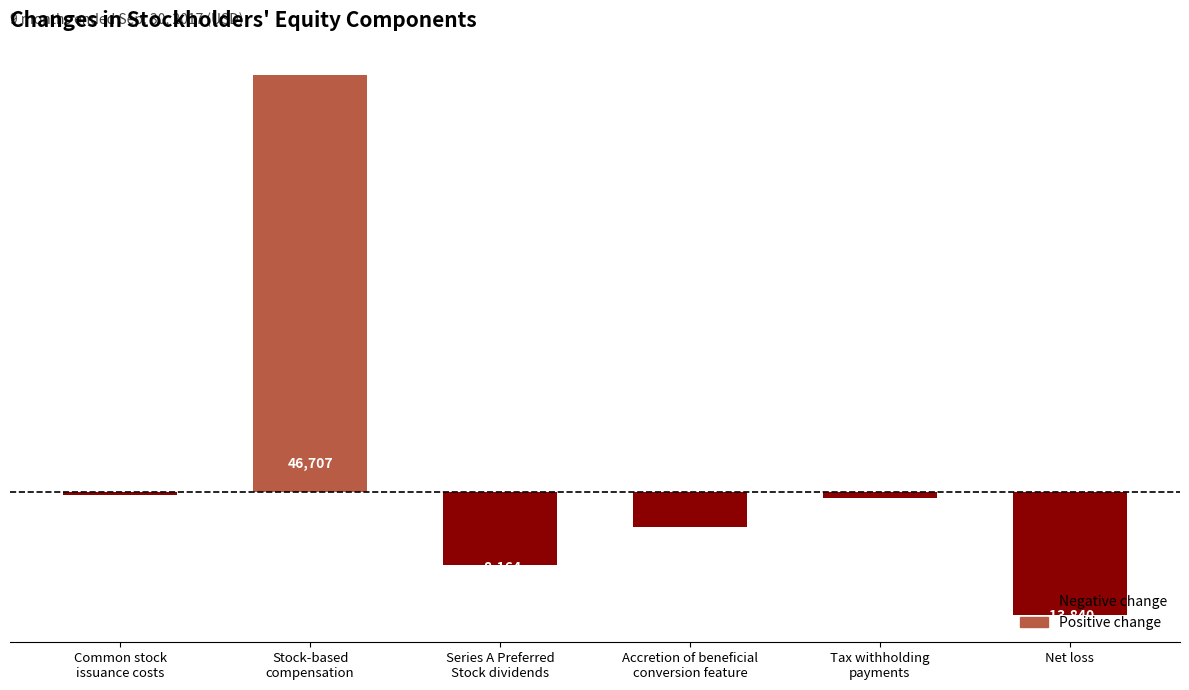

True or false: the data shows 65019 at Stock-based
compensation.

False